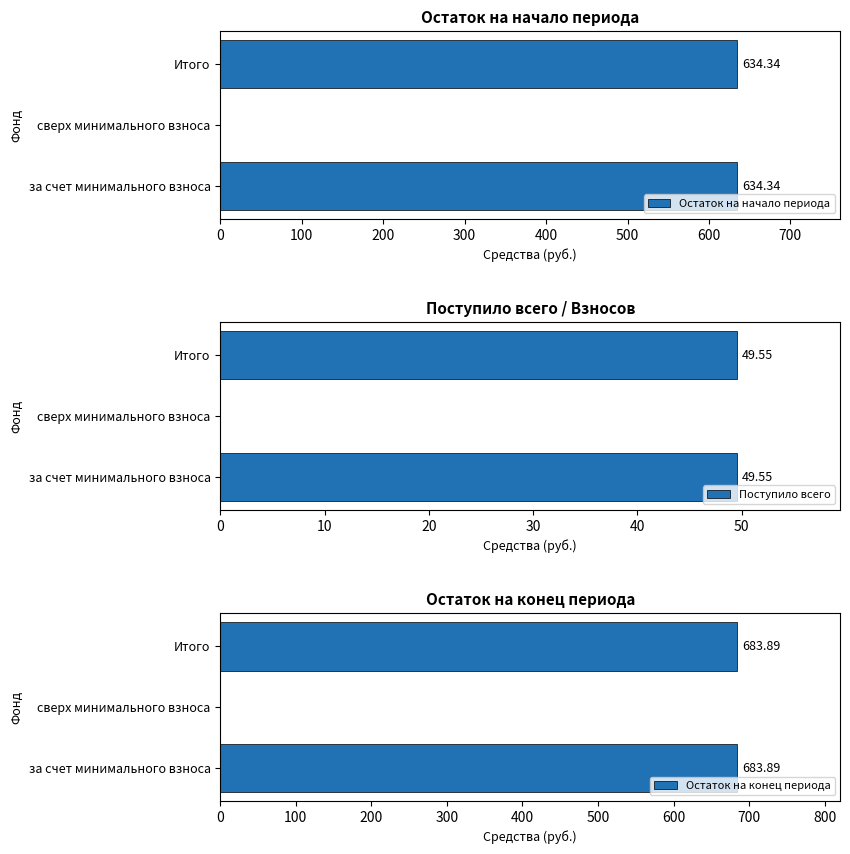

What is the value of the Остаток на конец периода bar at the 3rd from the left?

683.9